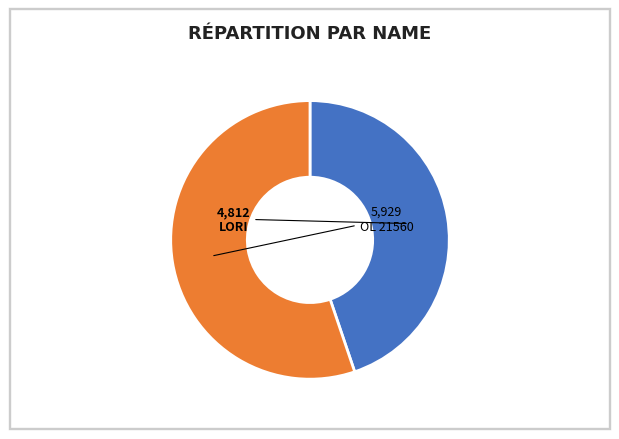

The OL 21560 slice represents 55% of the pie. True or false?

True